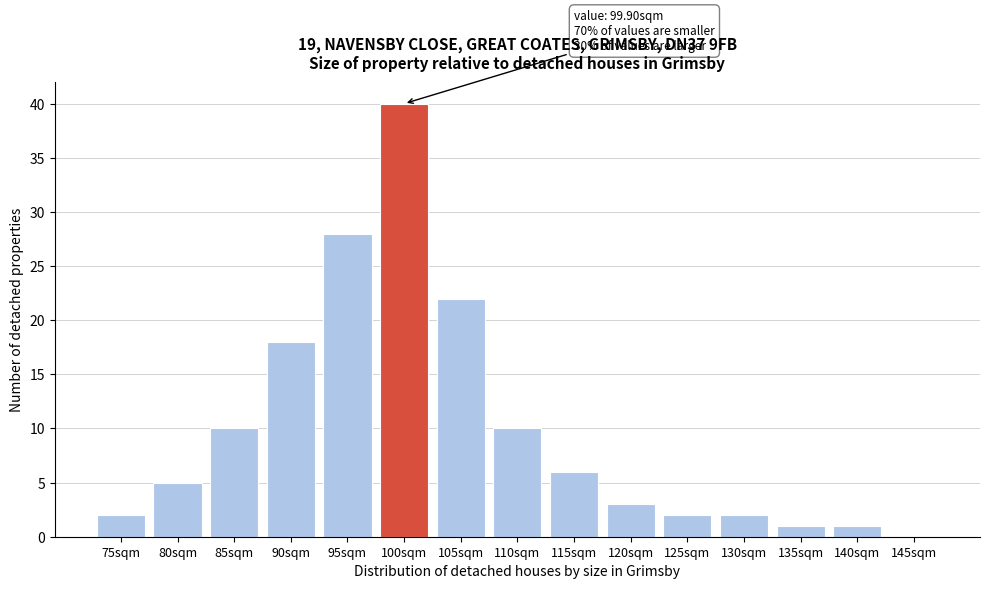

Reading right to left, transcribe all the data shown in this chart.

145sqm=0	140sqm=1	135sqm=1	130sqm=2	125sqm=2	120sqm=3	115sqm=6	110sqm=10	105sqm=22	100sqm=40	95sqm=28	90sqm=18	85sqm=10	80sqm=5	75sqm=2